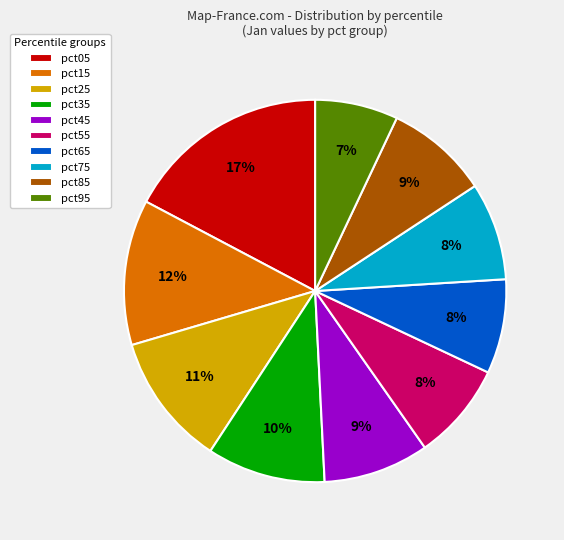

What is the smallest slice in the pie chart?

pct95